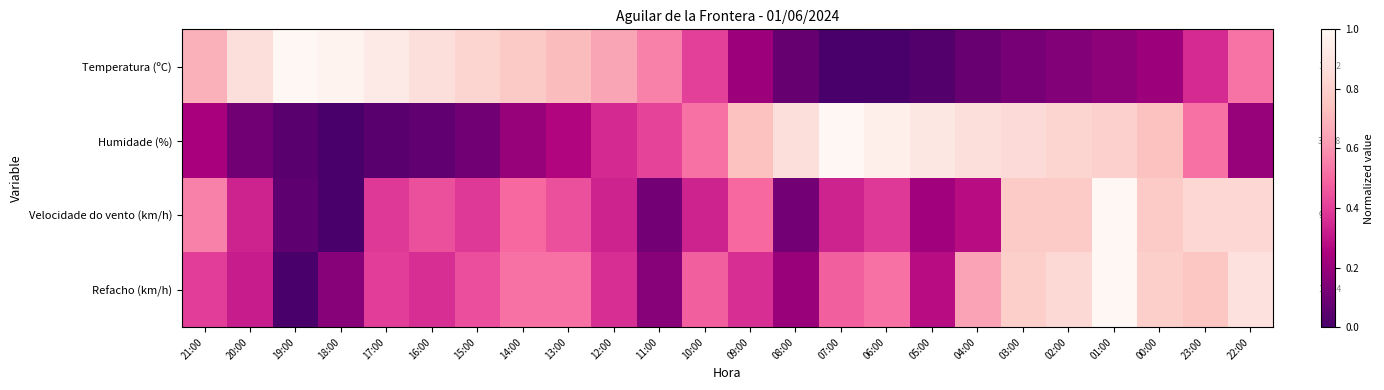

Reading right to left, extract all data points from this chart.

Temperatura (ºC): 22:00=0.5	23:00=0.4	00:00=0.2	01:00=0.2	02:00=0.2	03:00=0.1	04:00=0.1	05:00=0.0	06:00=0.0	07:00=0.0	08:00=0.1	09:00=0.2	10:00=0.4	11:00=0.6	12:00=0.6	13:00=0.7	14:00=0.8	15:00=0.8	16:00=0.9	17:00=0.9	18:00=1.0	19:00=1.0	20:00=0.9	21:00=0.7
Humidade (%): 22:00=0.2	23:00=0.5	00:00=0.7	01:00=0.8	02:00=0.8	03:00=0.8	04:00=0.9	05:00=0.9	06:00=1.0	07:00=1.0	08:00=0.9	09:00=0.7	10:00=0.5	11:00=0.4	12:00=0.3	13:00=0.3	14:00=0.2	15:00=0.1	16:00=0.1	17:00=0.0	18:00=0.0	19:00=0.0	20:00=0.1	21:00=0.2
Velocidade do vento (km/h): 22:00=0.8	23:00=0.8	00:00=0.8	01:00=1.0	02:00=0.8	03:00=0.8	04:00=0.3	05:00=0.2	06:00=0.4	07:00=0.3	08:00=0.1	09:00=0.5	10:00=0.3	11:00=0.1	12:00=0.3	13:00=0.4	14:00=0.5	15:00=0.4	16:00=0.4	17:00=0.4	18:00=0.0	19:00=0.1	20:00=0.3	21:00=0.6
Refacho (km/h): 22:00=0.9	23:00=0.8	00:00=0.8	01:00=1.0	02:00=0.8	03:00=0.8	04:00=0.6	05:00=0.3	06:00=0.5	07:00=0.5	08:00=0.2	09:00=0.4	10:00=0.5	11:00=0.2	12:00=0.4	13:00=0.5	14:00=0.5	15:00=0.4	16:00=0.4	17:00=0.4	18:00=0.2	19:00=0.0	20:00=0.3	21:00=0.4